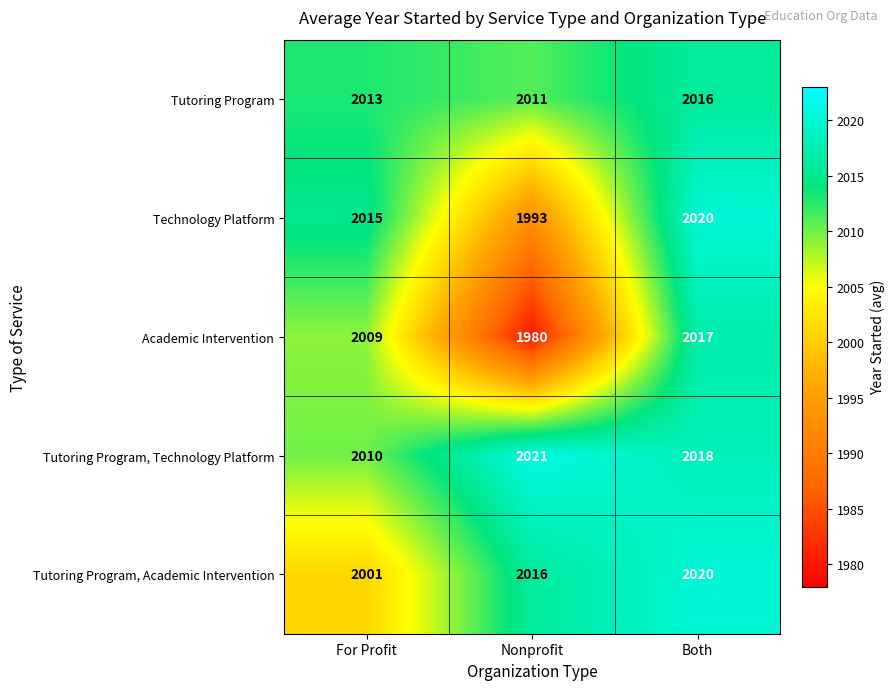

What is the difference between the maximum and minimum values in the Technology Platform series?

27